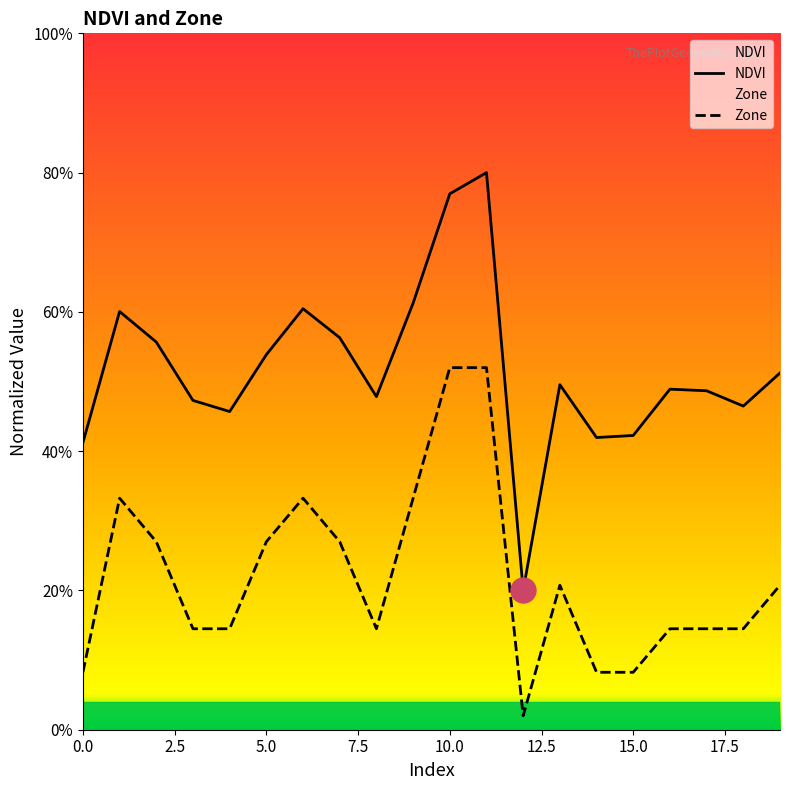

Where is the first local minimum for Zone?

8